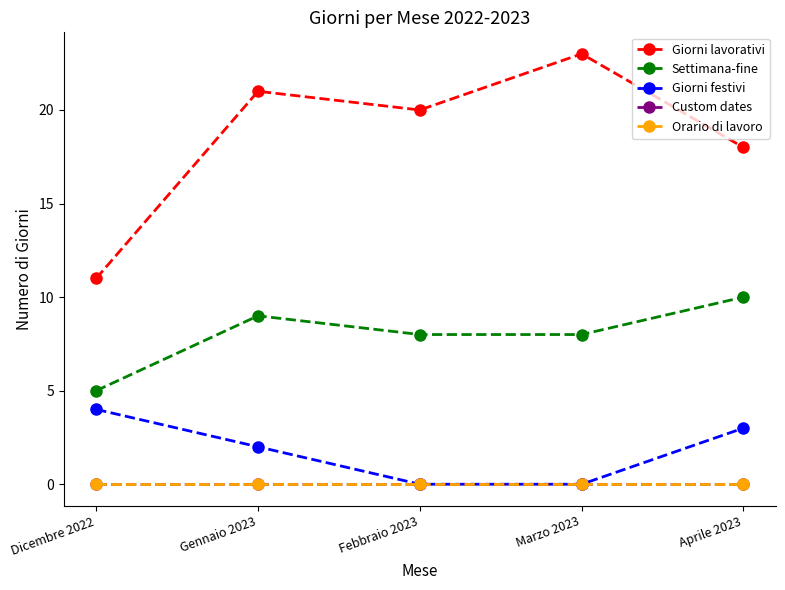

At which category is the sum across all series the highest?

Gennaio 2023